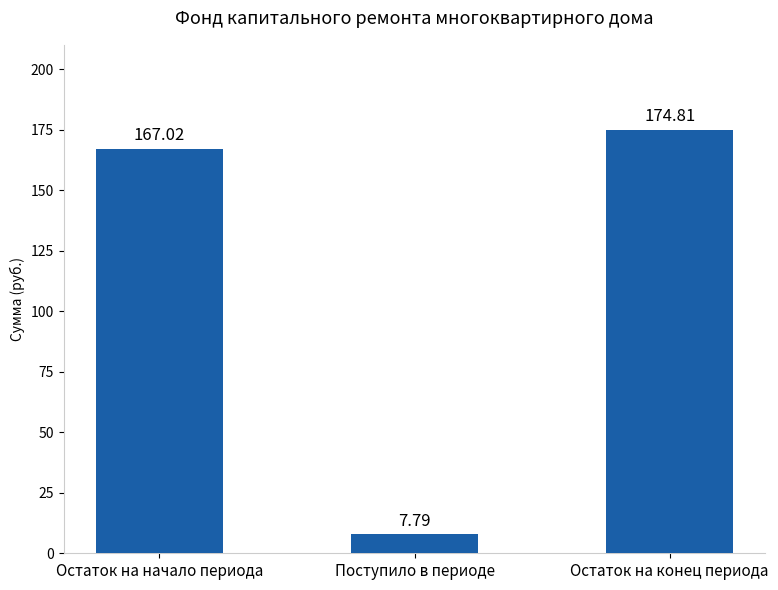

How many data points are less than 167?

1